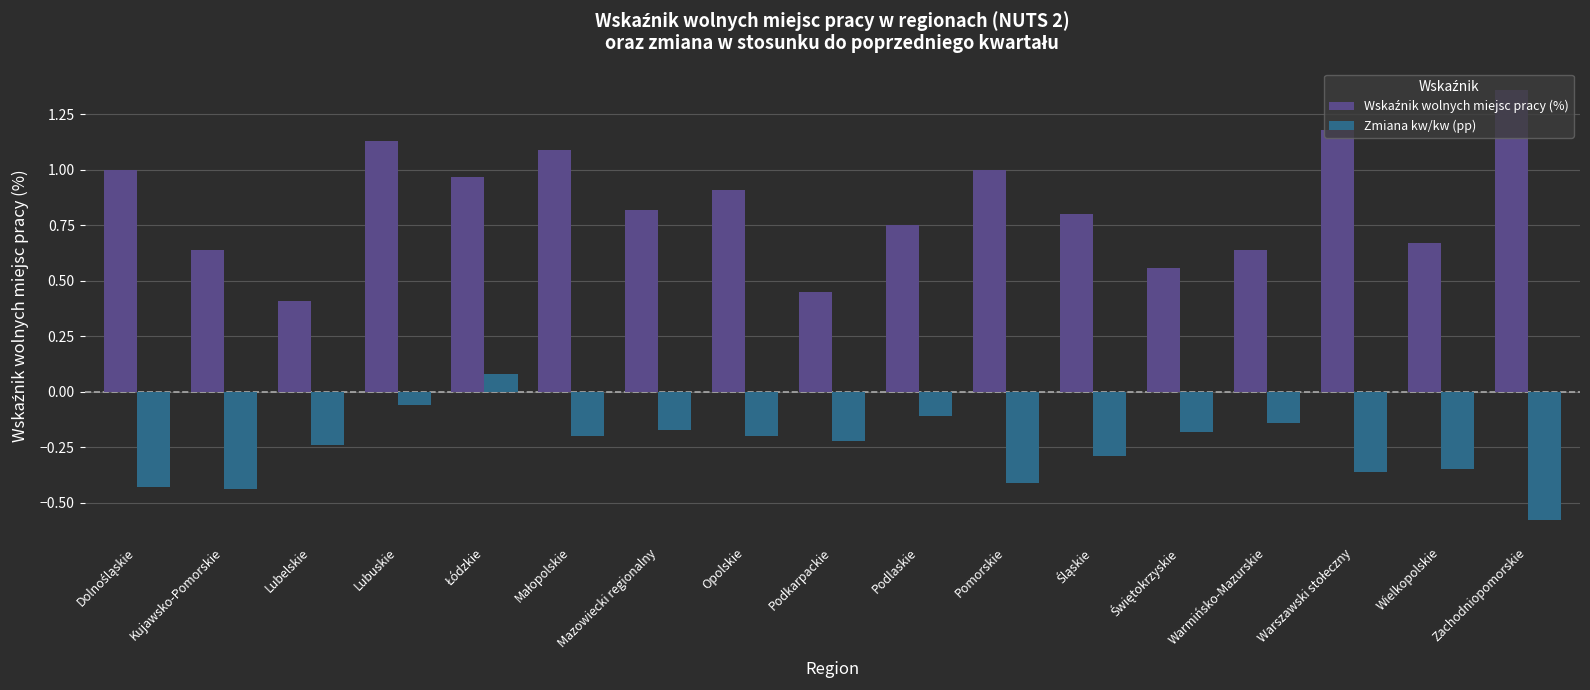

How many groups of bars are there?

17